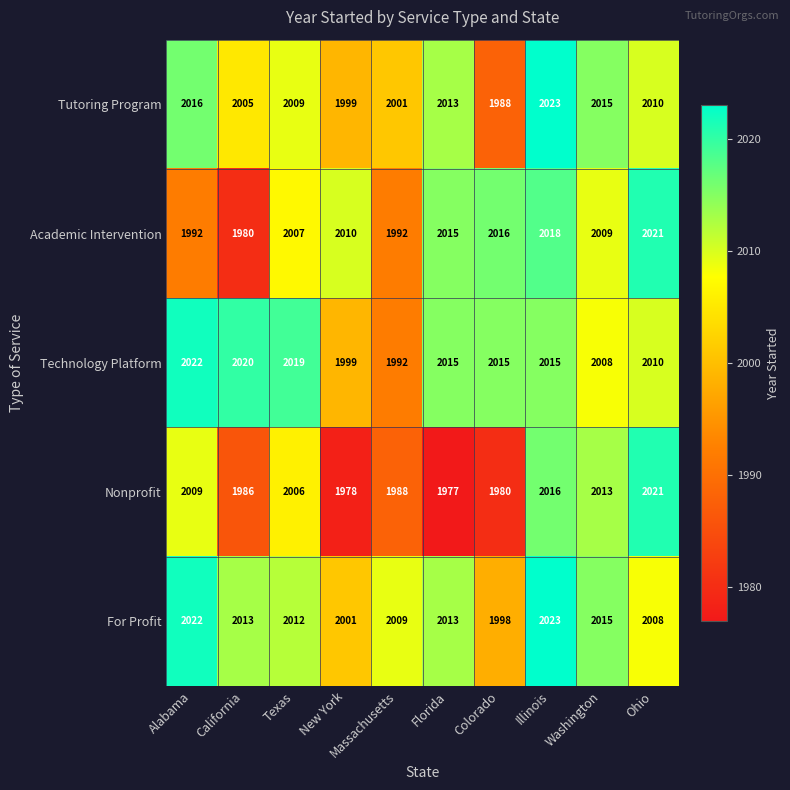

What is the lowest value of the Academic Intervention series?

1980